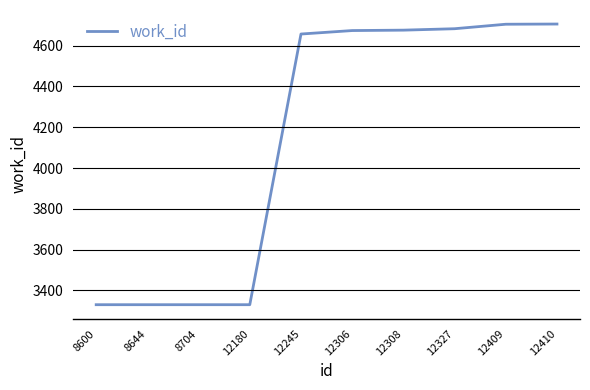

At which label is the value closest to 4018?

12245